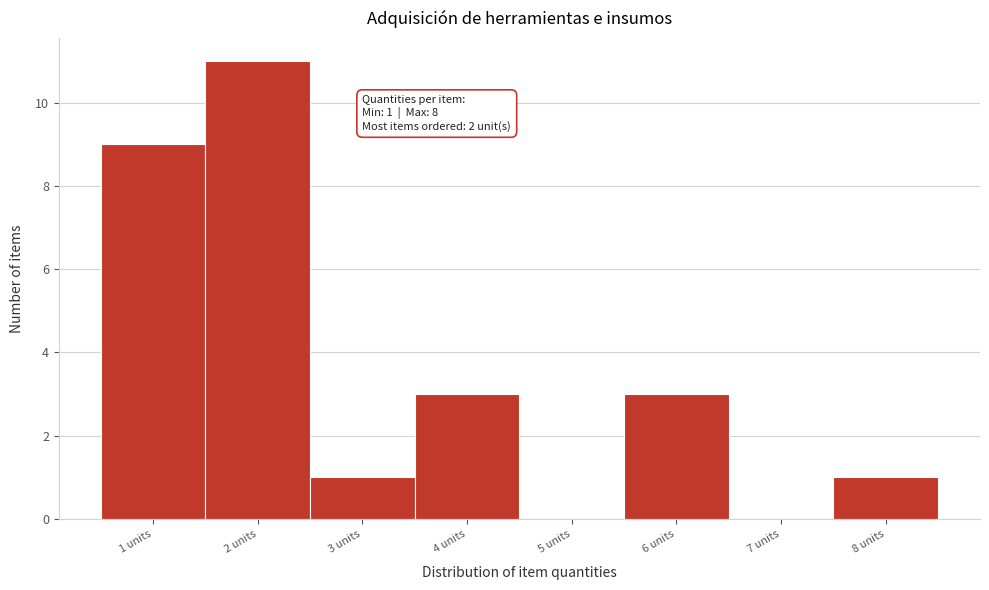

Reading right to left, extract all data points from this chart.

8 units=1	7 units=0	6 units=3	5 units=0	4 units=3	3 units=1	2 units=11	1 units=9